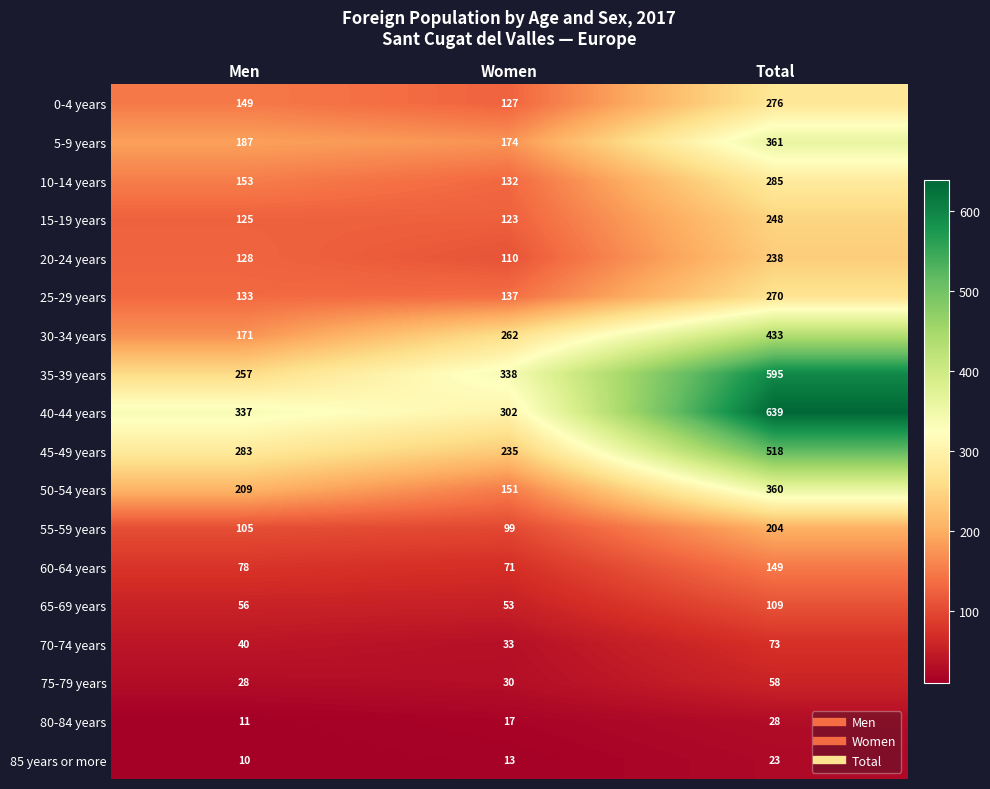

What is the difference between the second highest and minimum values in the 10-14 years series?

21